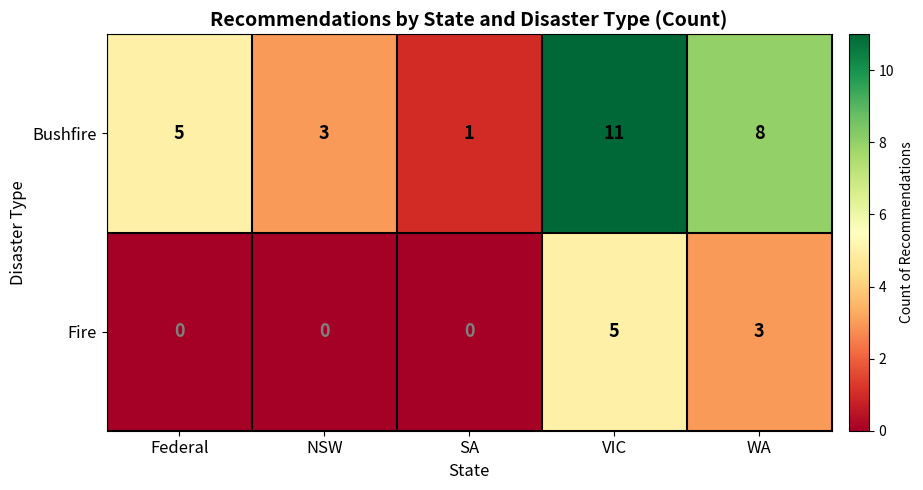

At how many categories does at least one series exceed 4?

3